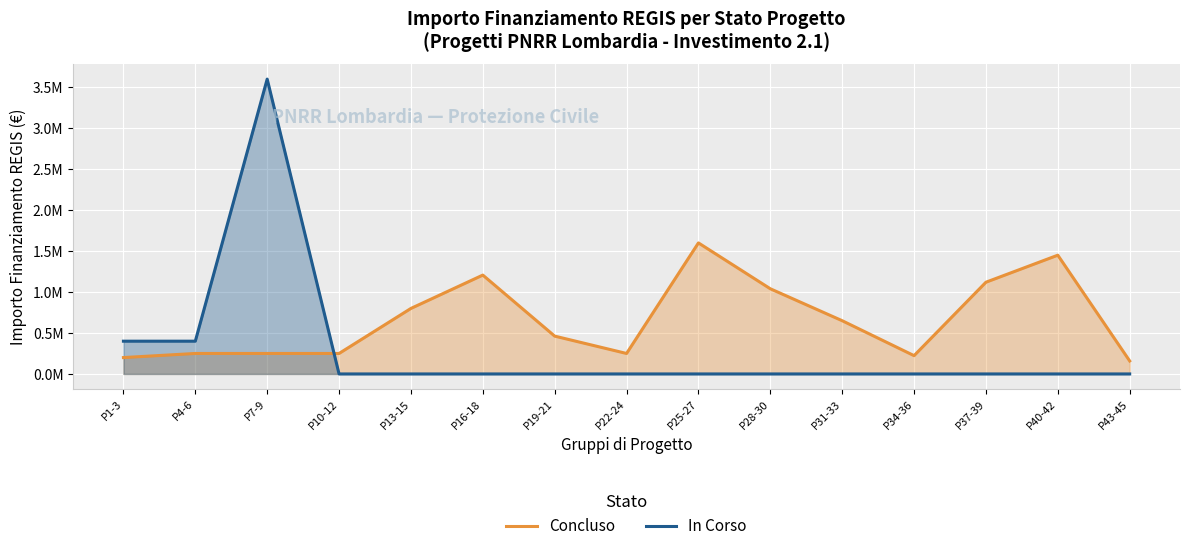

Does the chart display data point markers on the line(s)?

No